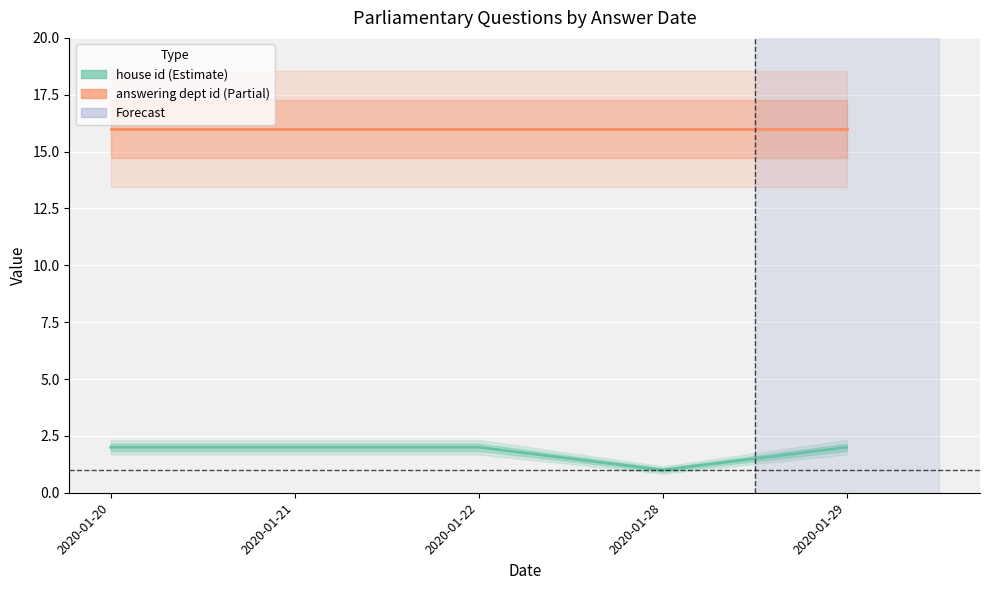

True or false: house id and answering dept id intersect in this chart.

False